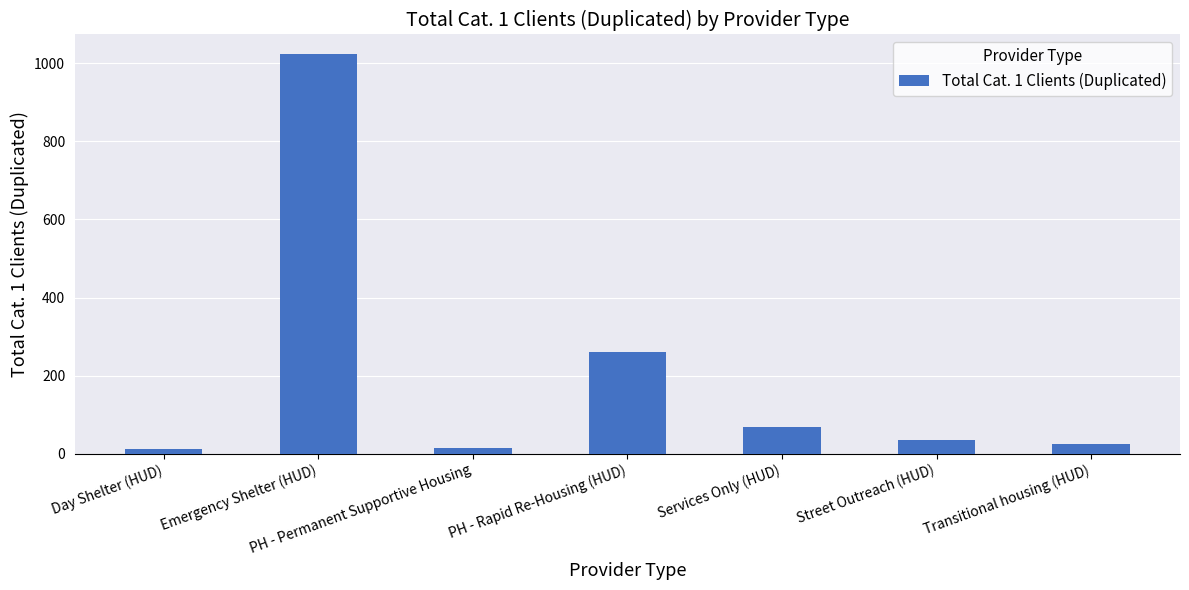

The chart shows a value of 24 at Transitional housing (HUD). True or false?

True